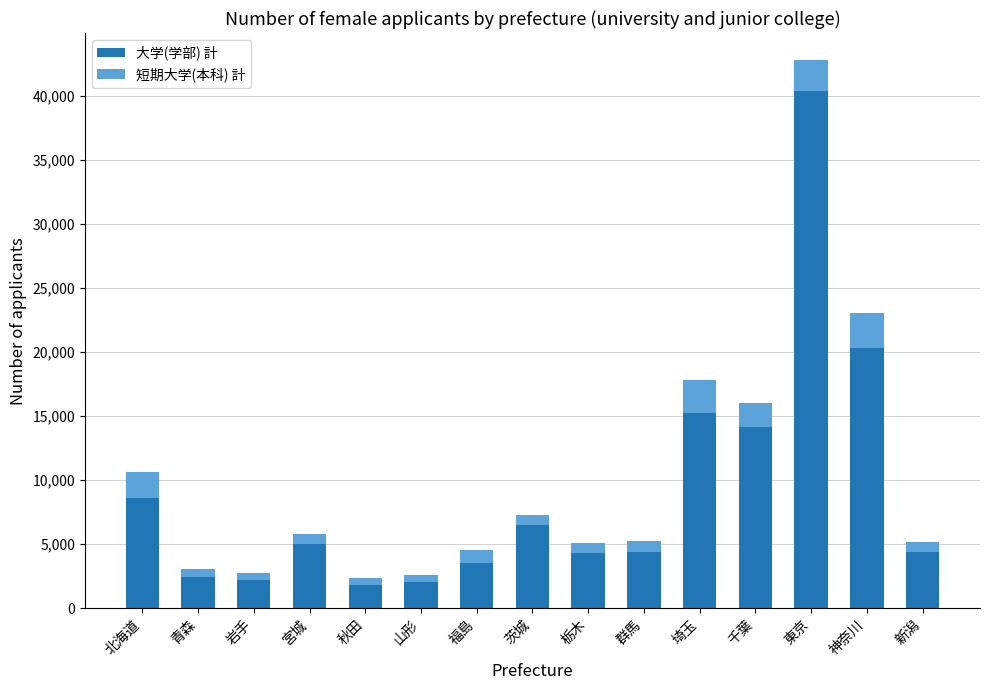

At which category is the sum across all series the highest?

東京